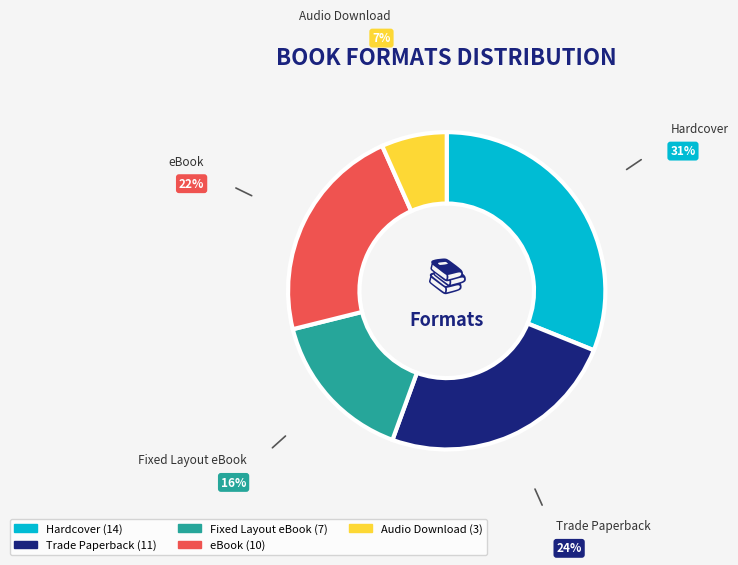

Which category has the smallest portion of the pie?

Audio Download